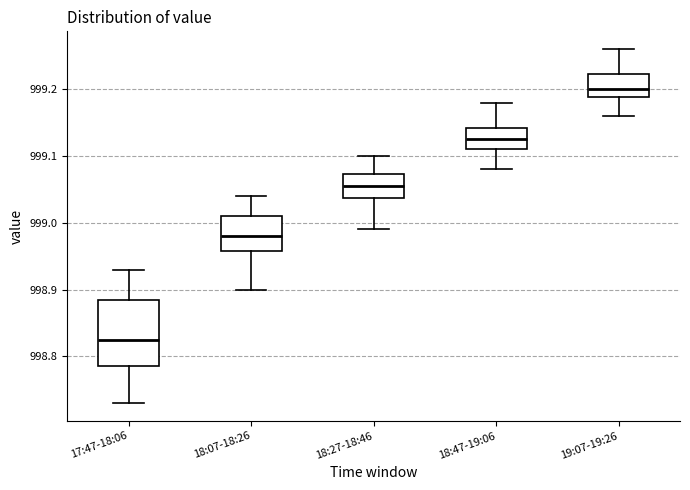

Where is the lower edge of the box for 18:47-19:06 on the y-axis? The values are not printed on the chart, so give them approximately, as read against the axis.

999.11